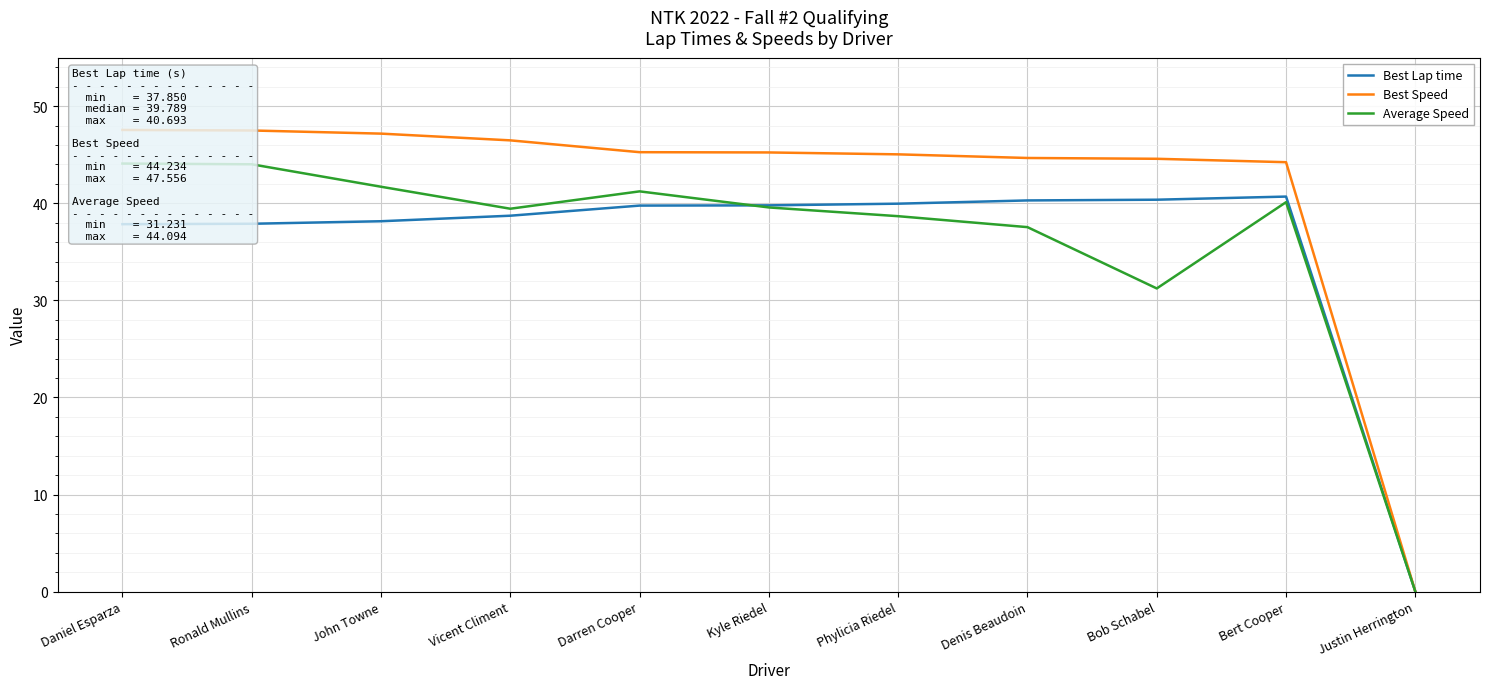

What is the greatest value displayed?

47.6